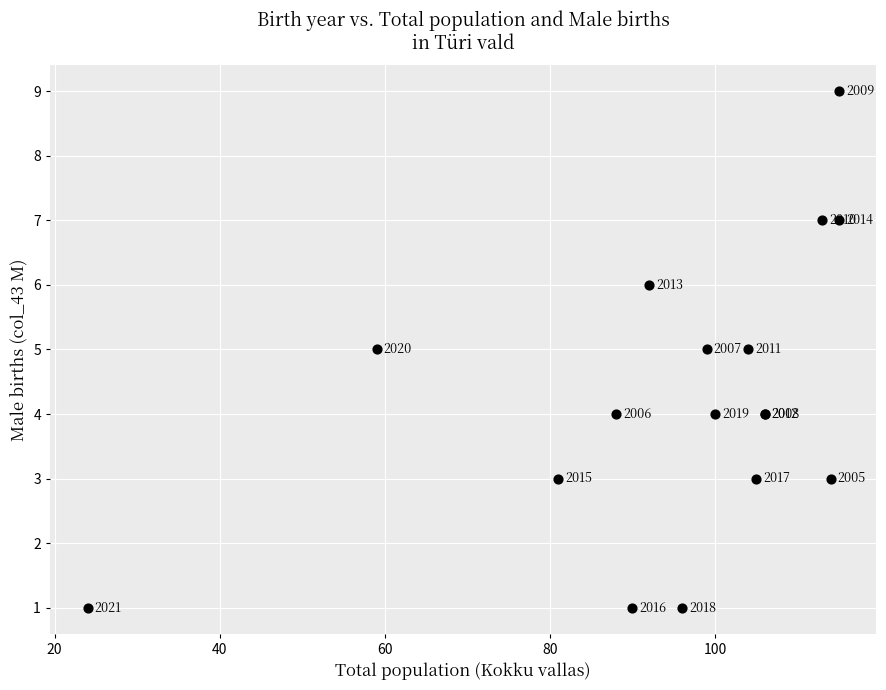

What Y value in the scatter plot is closest to 5?

5